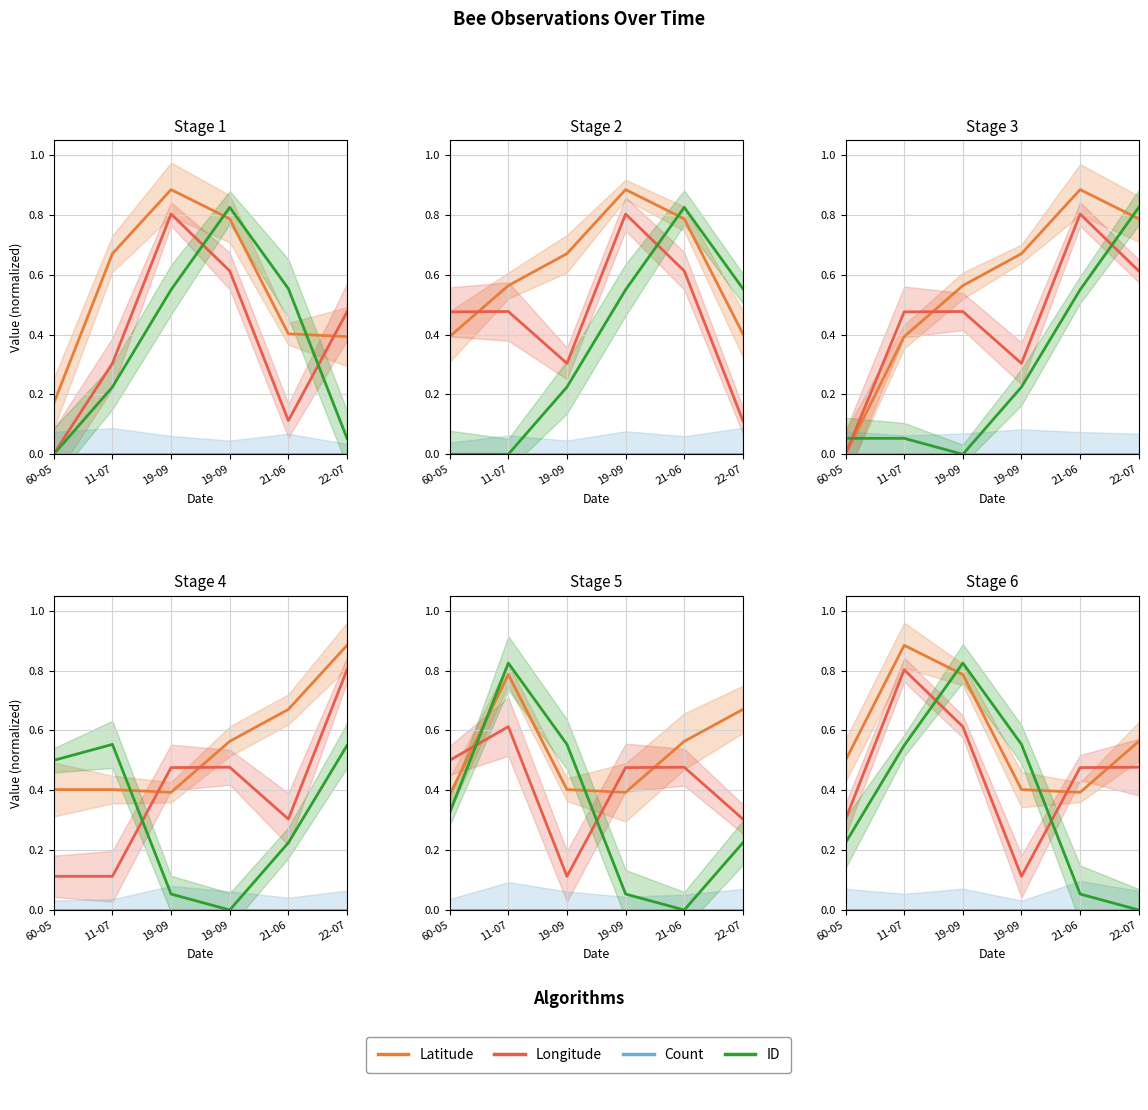

Which series has the widest spread of values?

ID